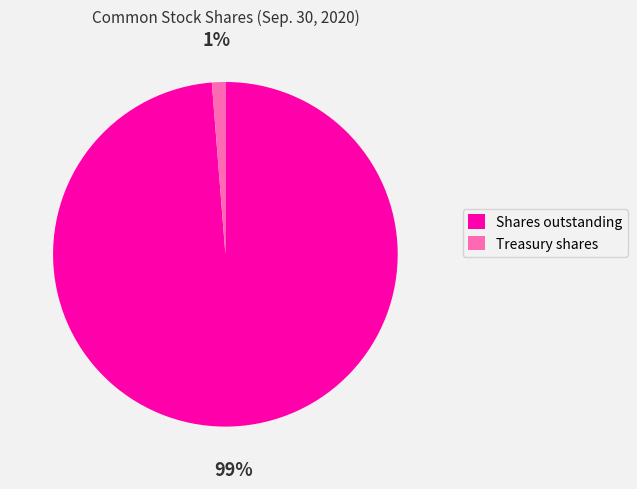

Rank the categories by value from highest to lowest.

Shares outstanding, Treasury shares